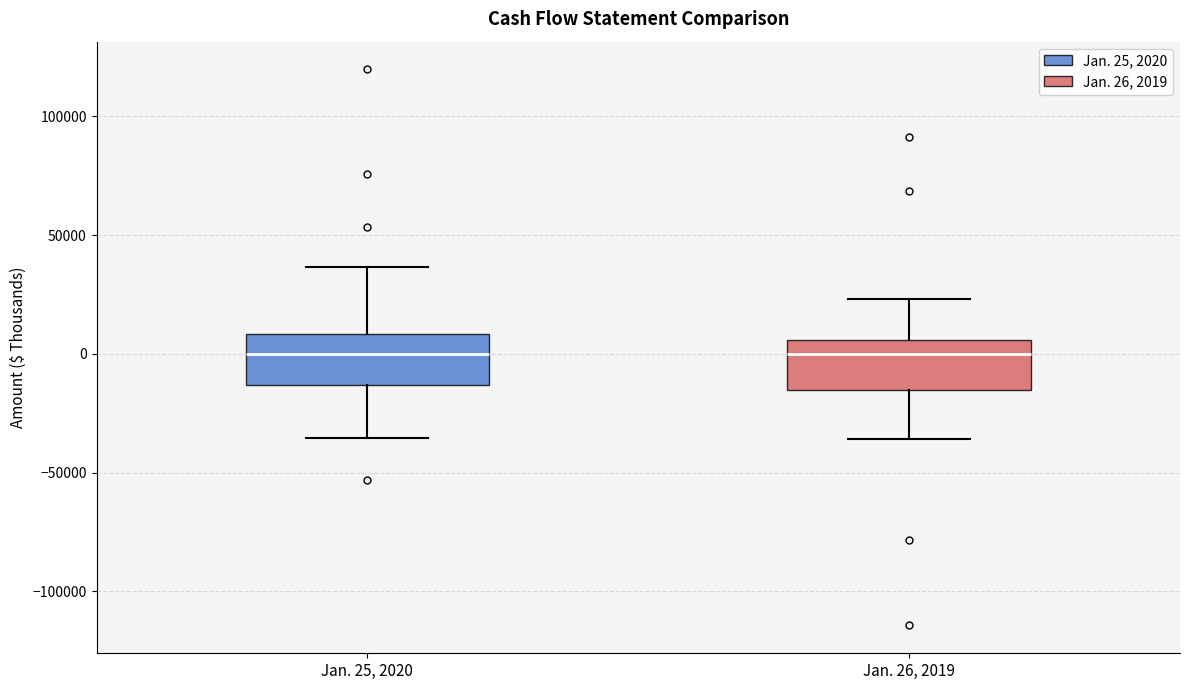

Where does the lower whisker of the box for Jan. 26, 2019 end on the y-axis? The values are not printed on the chart, so give them approximately, as read against the axis.

-35000